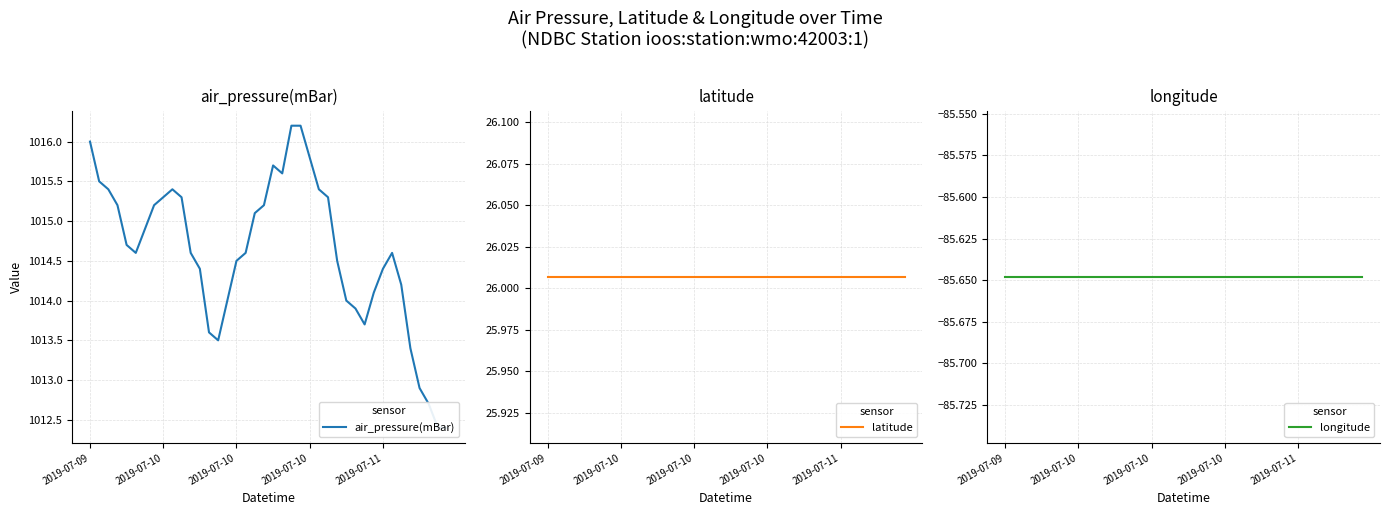

What is the sum of the air_pressure(mBar) values at 7 and 38?

2027.6